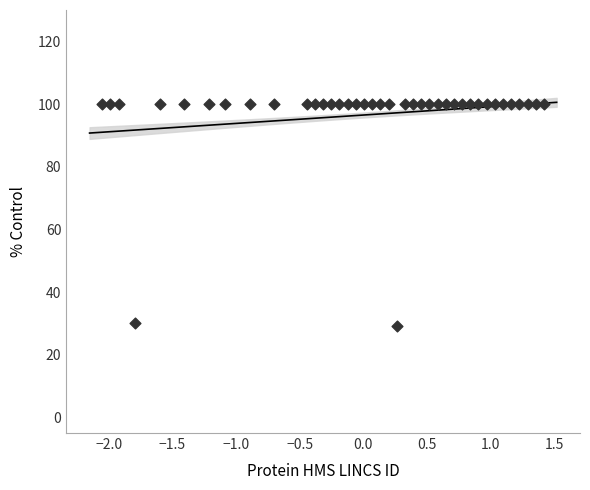

What is the range of Y values (max minus min)?

71